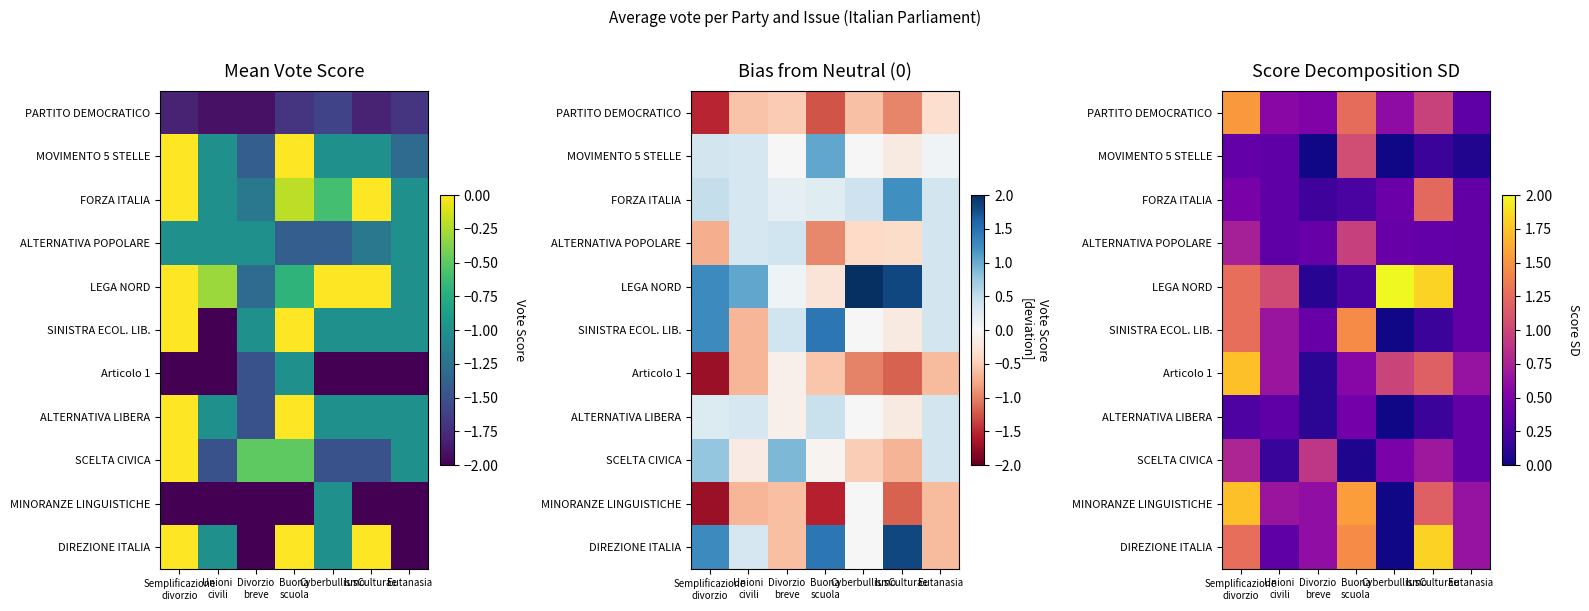

How many data points does each series have?

7